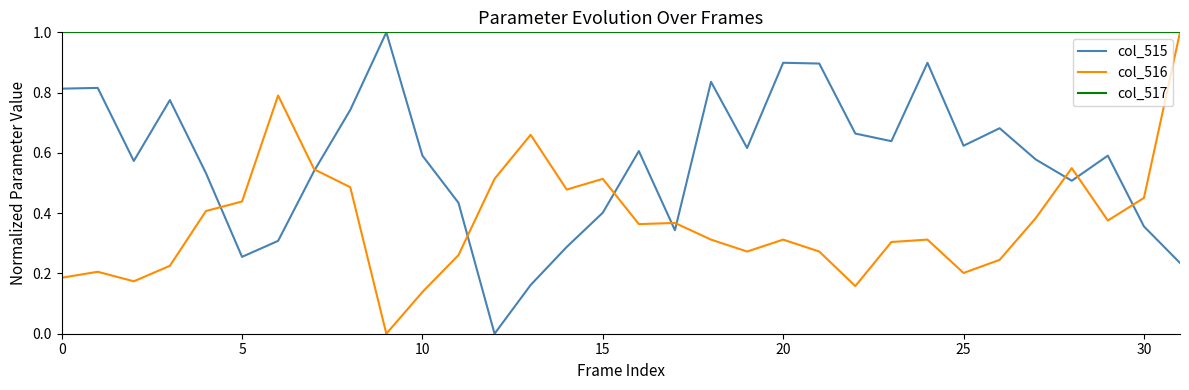

Which series has the largest total across all categories?

col_517